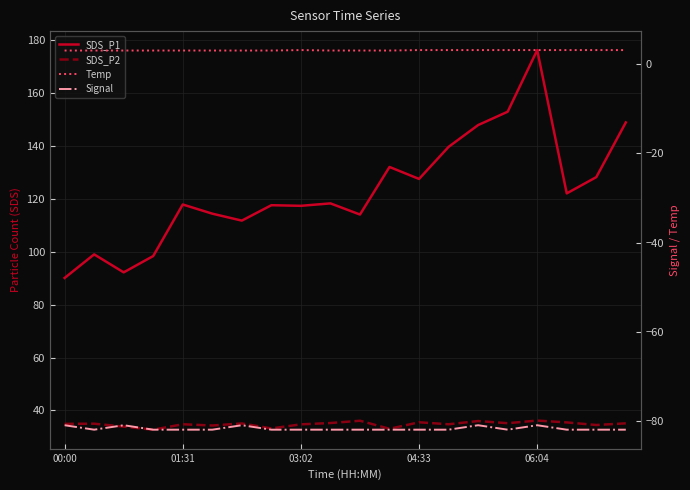

Which series changed the most between 00:00 and 03:02?

SDS_P1